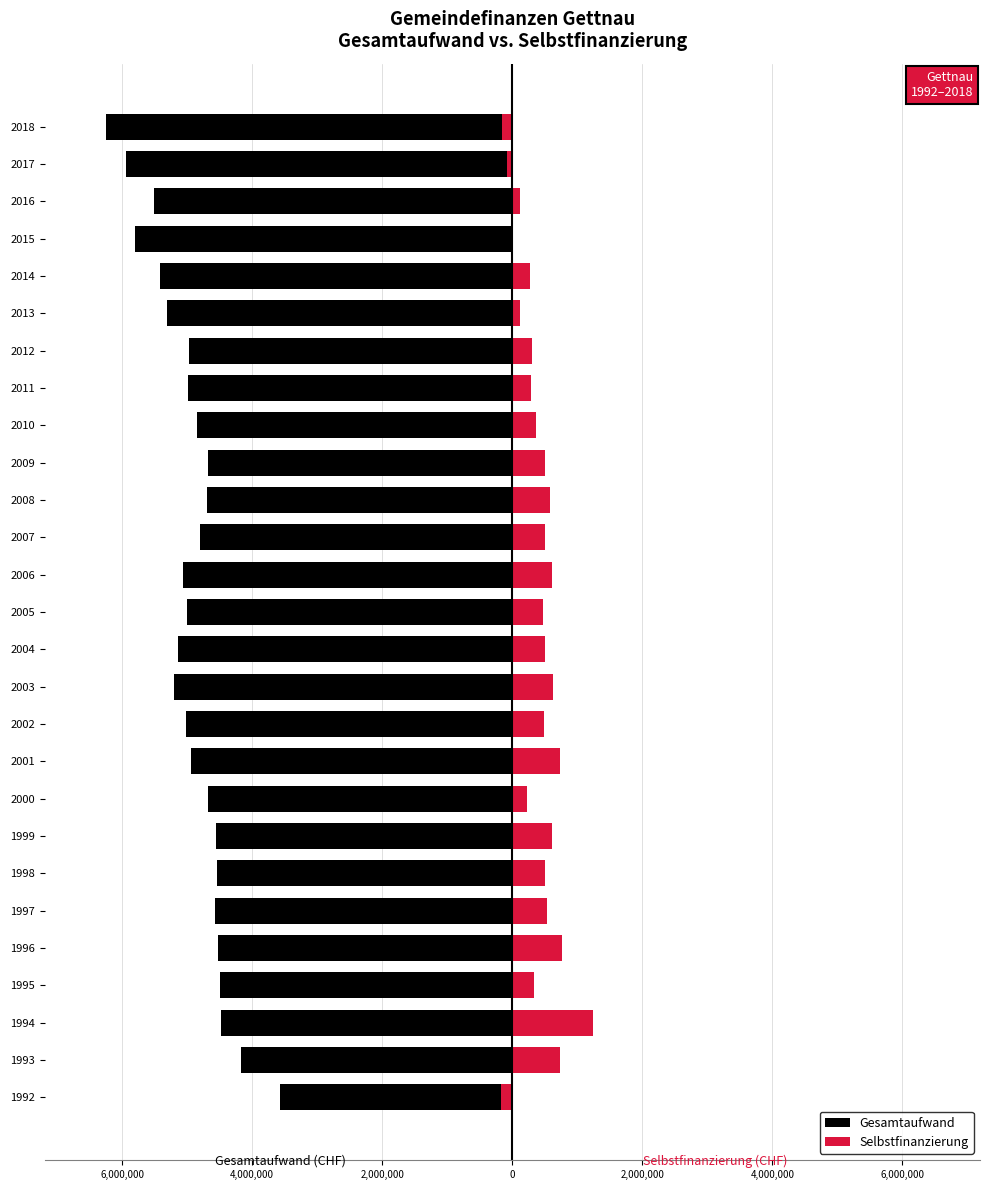

Is the value of Selbstfinanzierung at 2006 greater than the value of Gesamtaufwand at 2013?

Yes